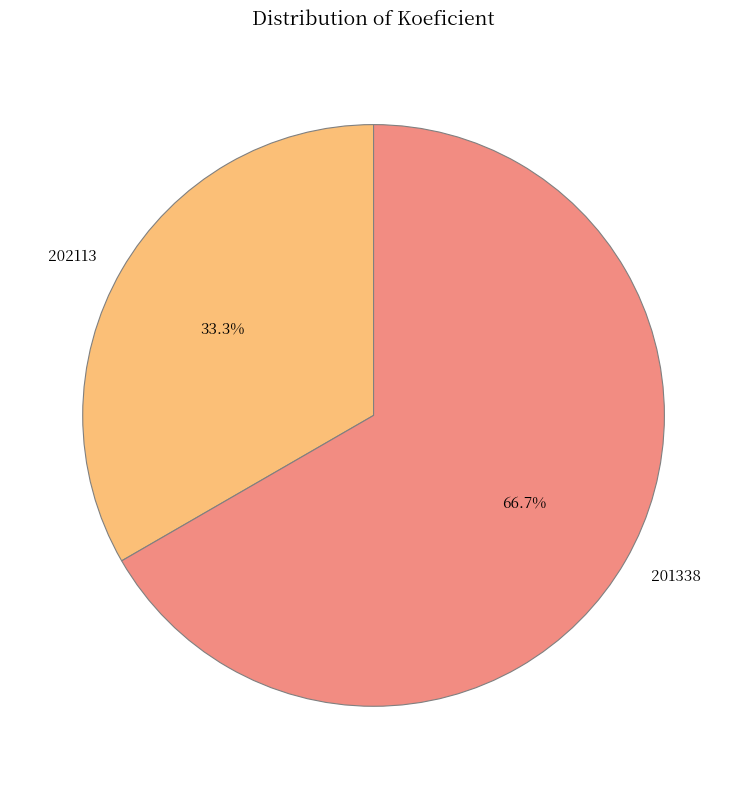

How many segments does this pie chart have?

2